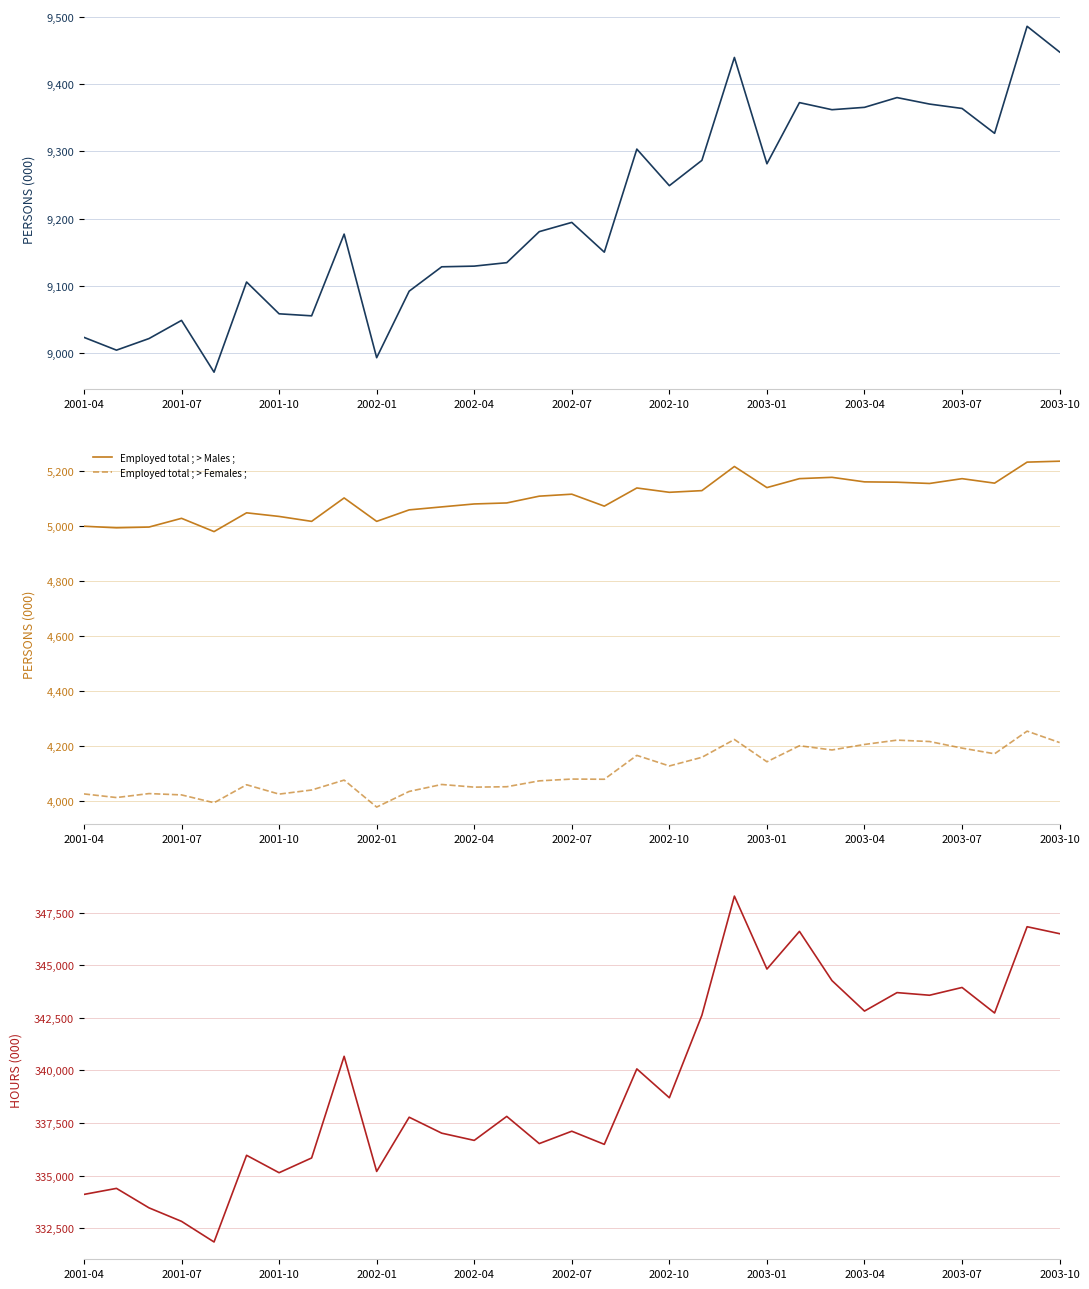

True or false: Employed total ; > Males ; has a value of 5173.0 at 22.

True